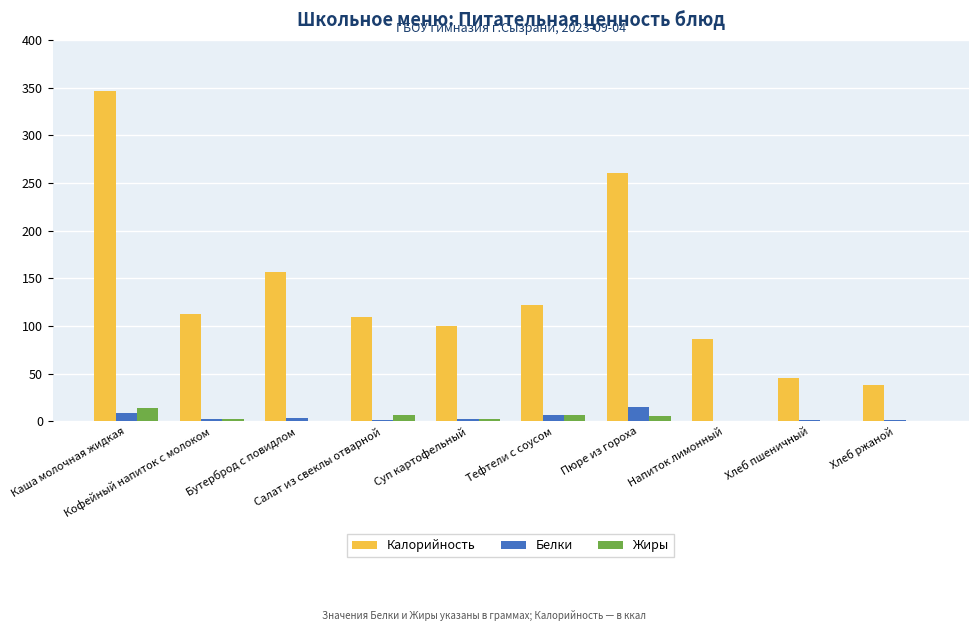

Which series has the largest range (max minus min)?

Калорийность